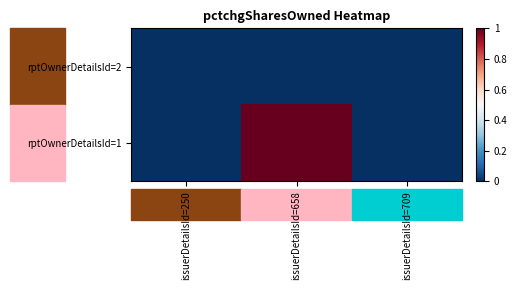

Count the number of categories in the chart.

3